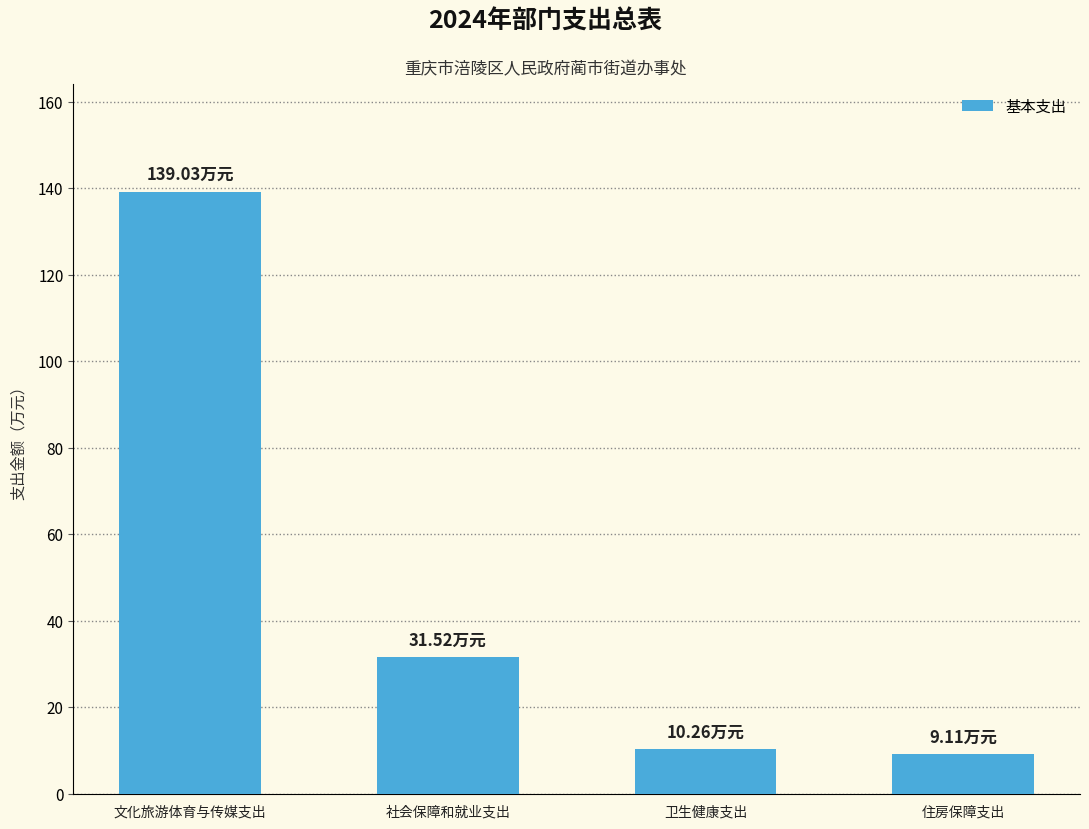

Reading left to right, list all the values displayed in this chart.

文化旅游体育与传媒支出=139.0	社会保障和就业支出=31.5	卫生健康支出=10.3	住房保障支出=9.1